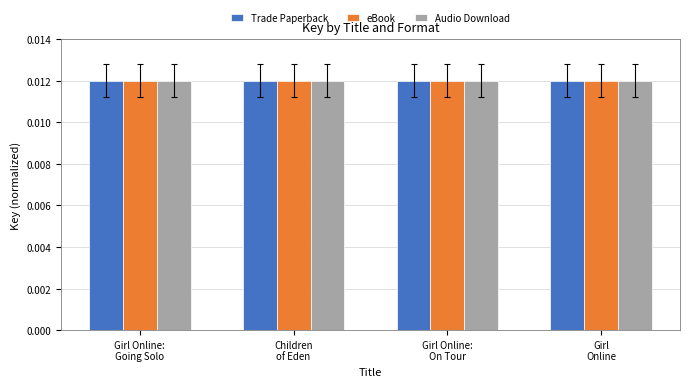

At Girl Online:
On Tour, list the series in order from largest to smallest.

Trade Paperback, eBook, Audio Download